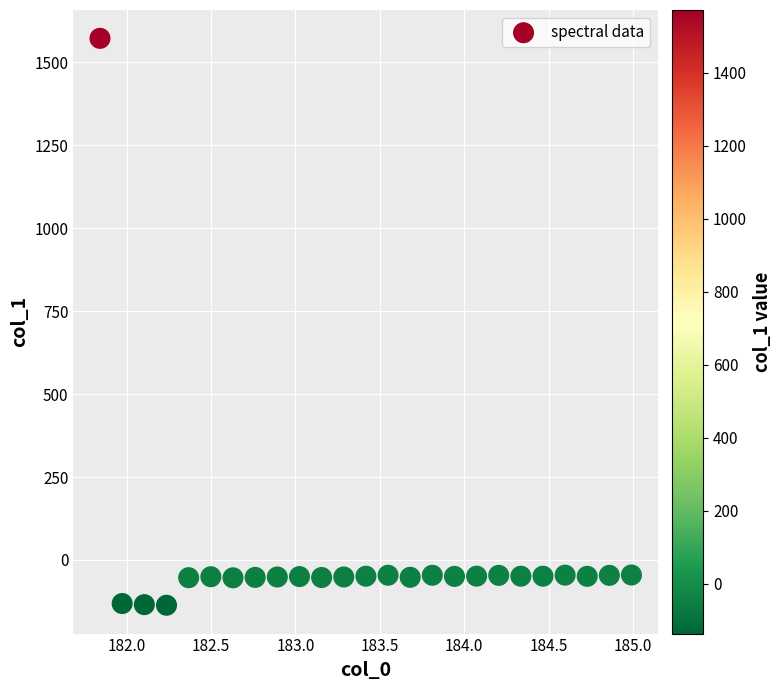

What is the range of Y values (max minus min)?

1708.5